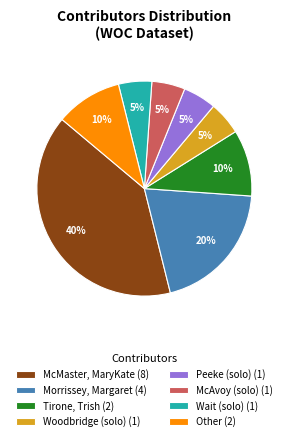

What is the largest slice in the pie chart?

McMaster, MaryKate (8)